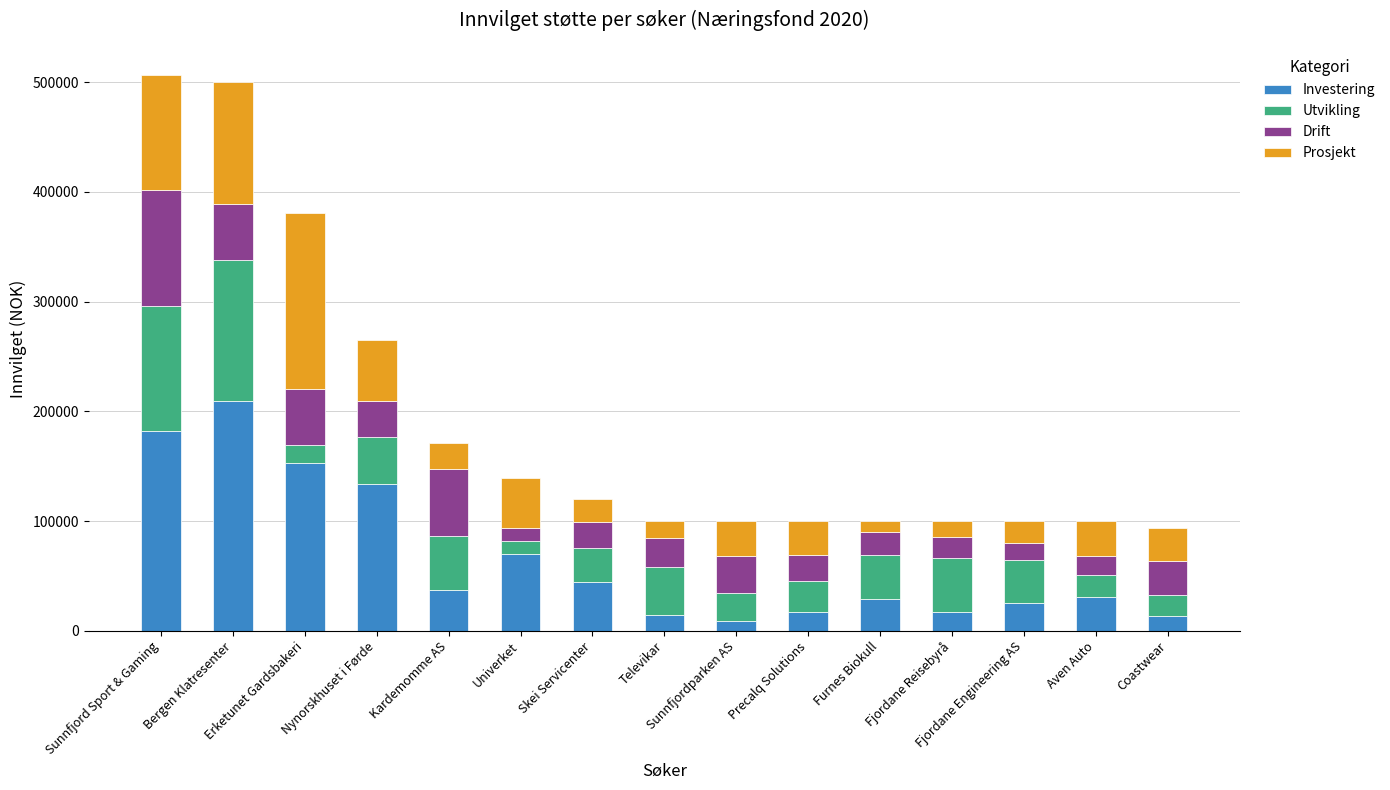

What is the sum of all Investering values?

986765.2